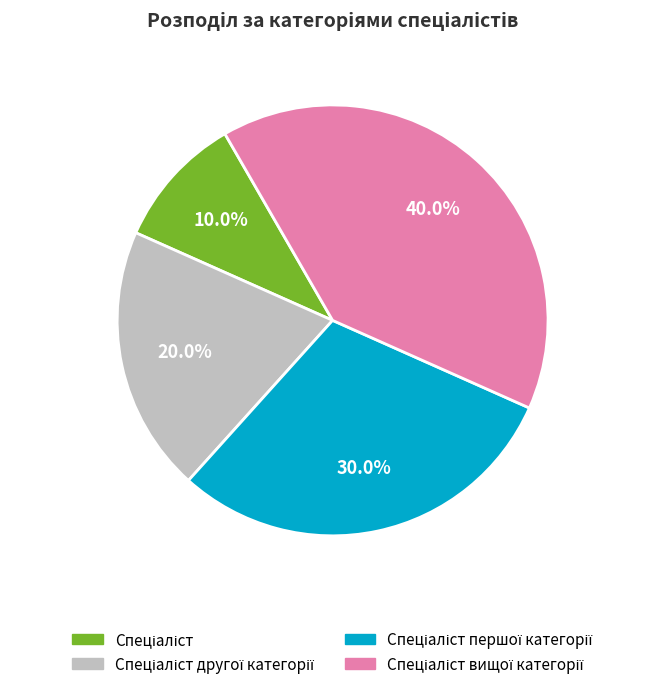

Is there a majority slice in this chart?

No